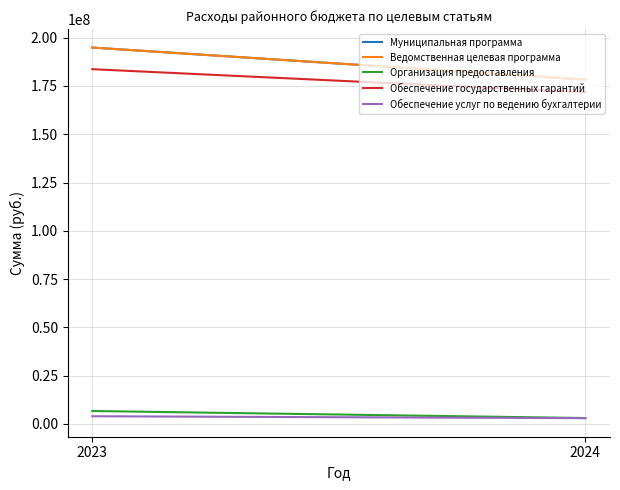

What are all the series names shown in the legend?

Муниципальная программа, Ведомственная целевая программа, Организация предоставления, Обеспечение государственных гарантий, Обеспечение услуг по ведению бухгалтерии